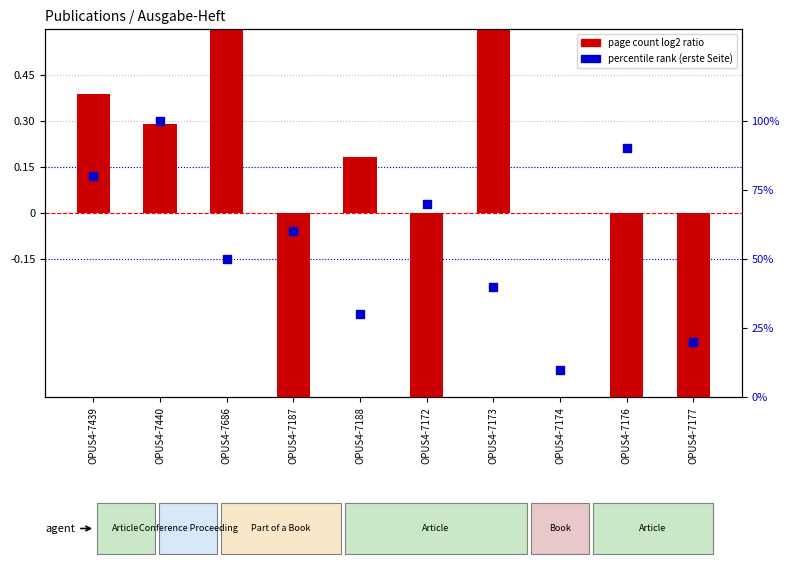

Which series contains the lowest Y value?

page count log2 ratio